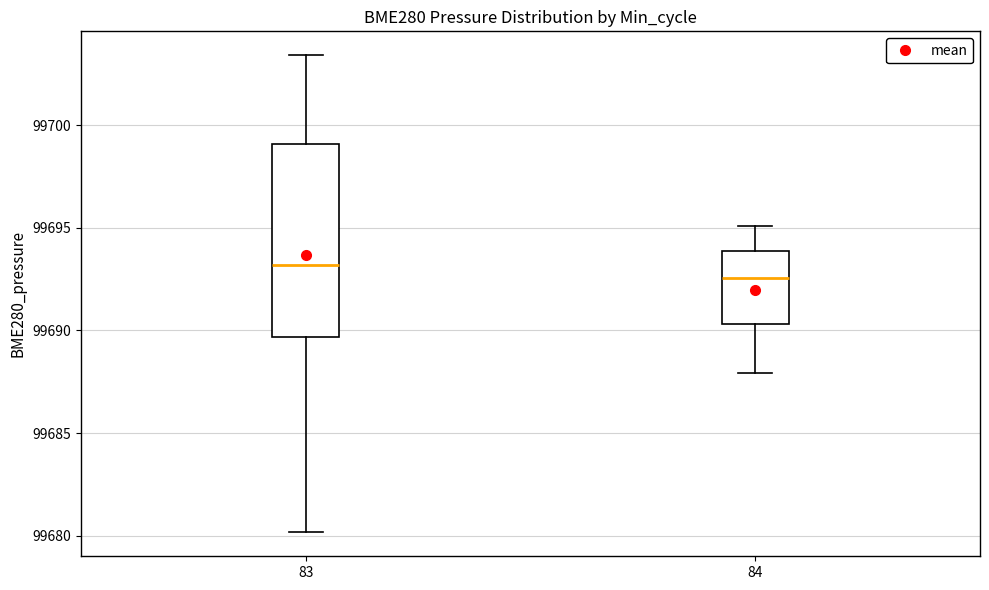

Reading left to right, read every box against the y-axis: the position of its median line, the range the box covers, and the ends of its whiskers. The values are not printed on the chart, so give them approximately, as read against the axis.

83: median 99693.0, box 99689.5 to 99699.0, whiskers 99680.0 to 99703.5
84: median 99692.5, box 99690.5 to 99694.0, whiskers 99688.0 to 99695.0